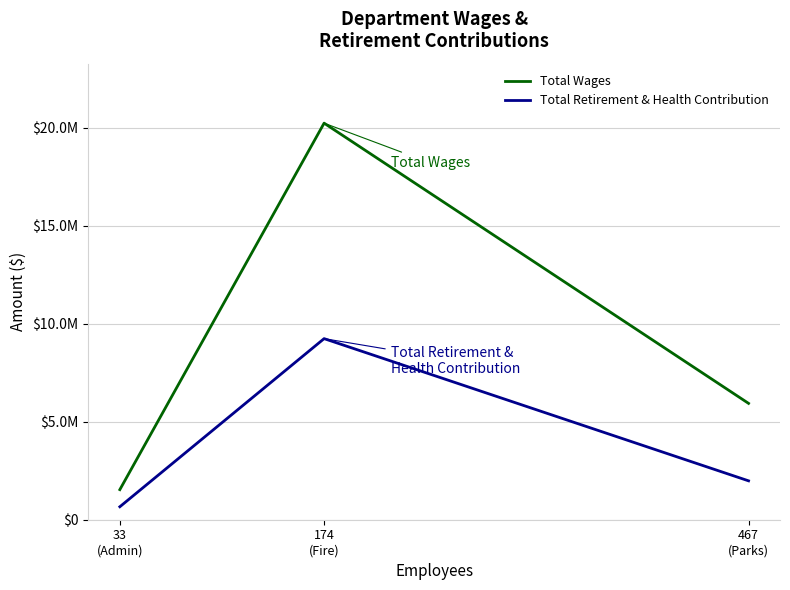

What are all the series names shown in the legend?

Total Wages, Total Retirement & Health Contribution